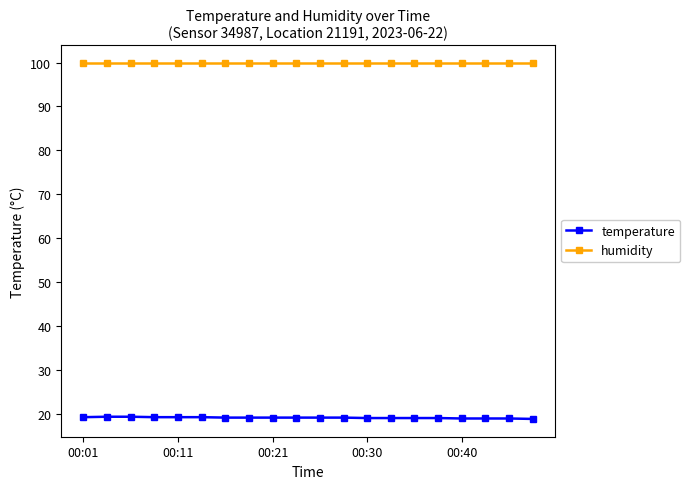

What is the smallest value displayed?

18.8